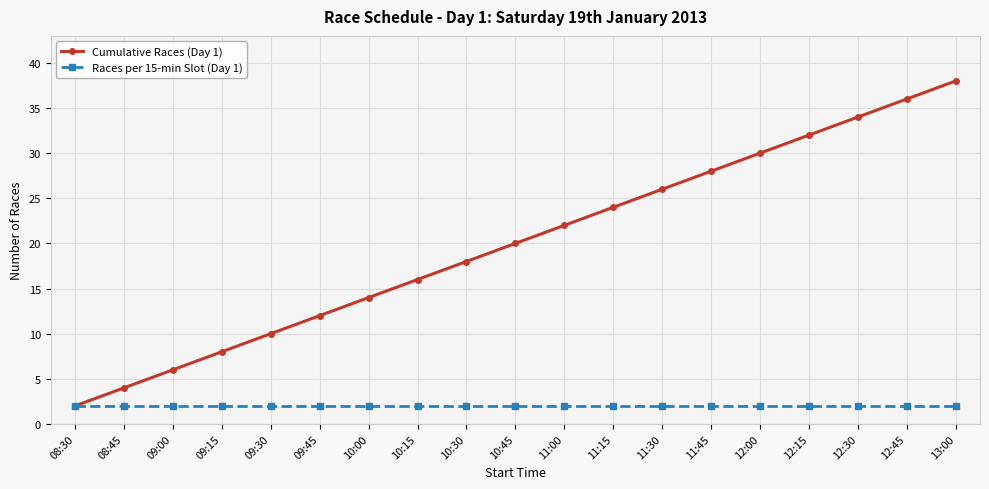

Rank the categories by Cumulative Races (Day 1) value from highest to lowest.

13:00, 12:45, 12:30, 12:15, 12:00, 11:45, 11:30, 11:15, 11:00, 10:45, 10:30, 10:15, 10:00, 09:45, 09:30, 09:15, 09:00, 08:45, 08:30